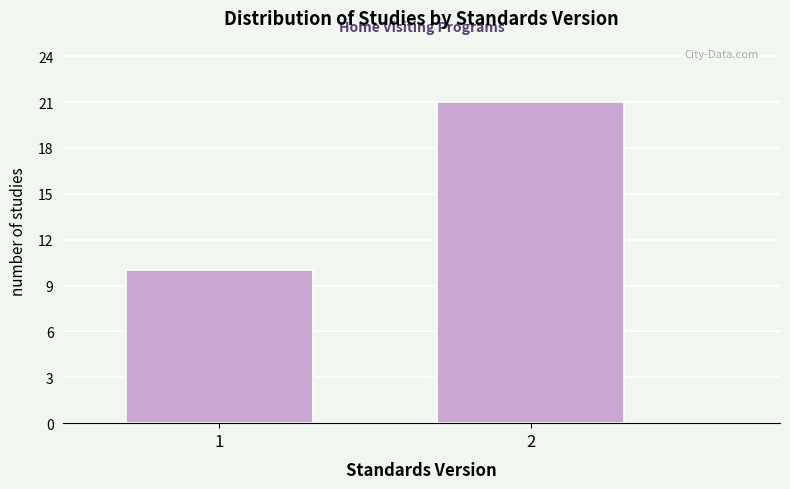

Reading left to right, extract all data points from this chart.

1=10	2=21